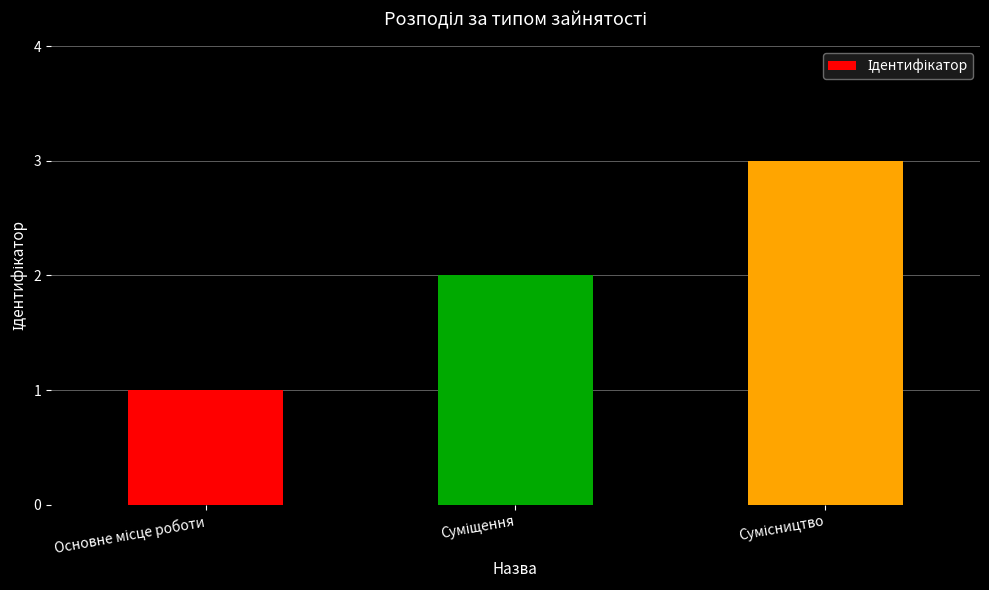

What is the sum of all values?

6